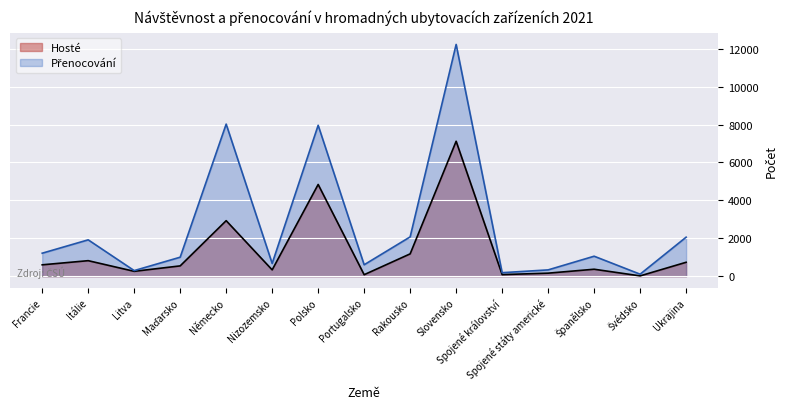

What is the value of the Hosté point at the 1st from the left?

601